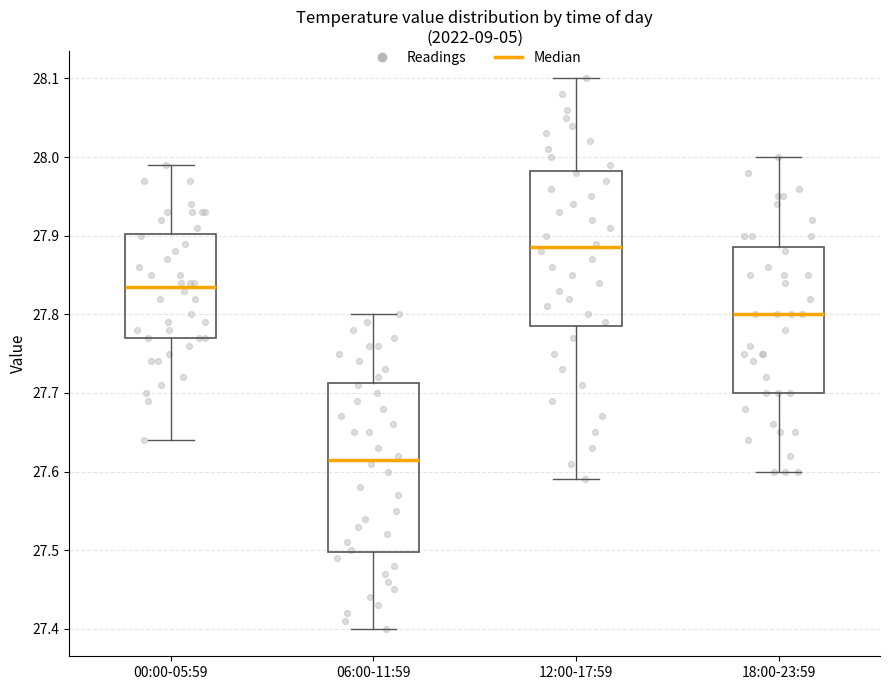

Which box's median line is the lowest?

06:00-11:59